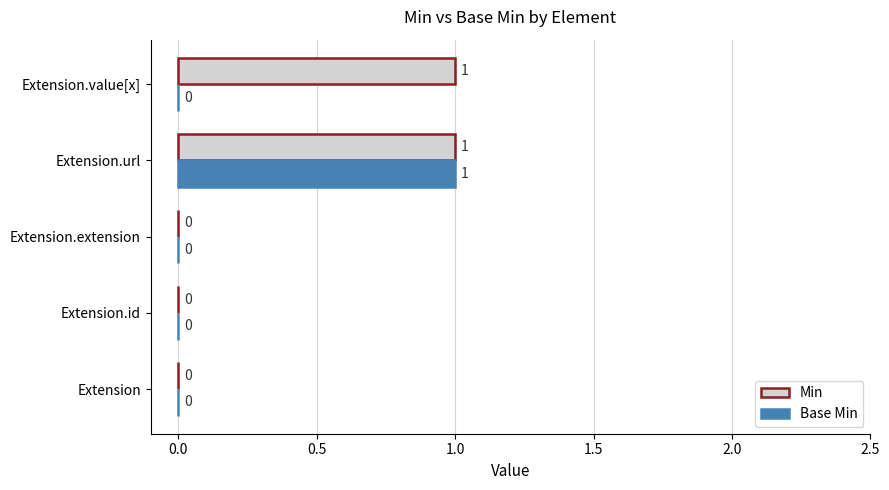

How many Min values are between 0 and 1?

5